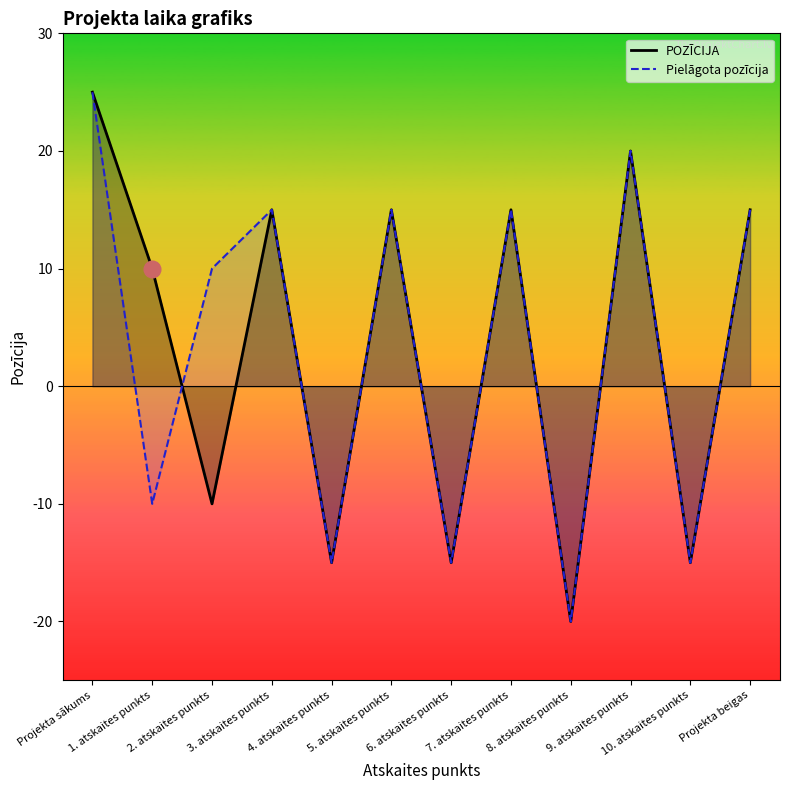

Which series has the largest total across all categories?

POZĪCIJA